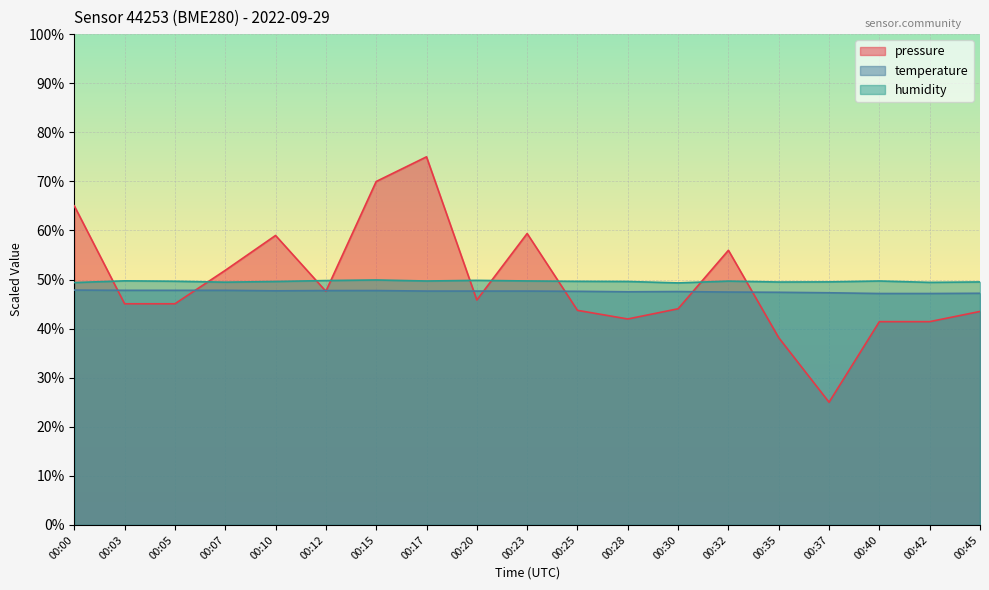

What is the sum of the pressure values at 00:40 and 00:12?

89.0